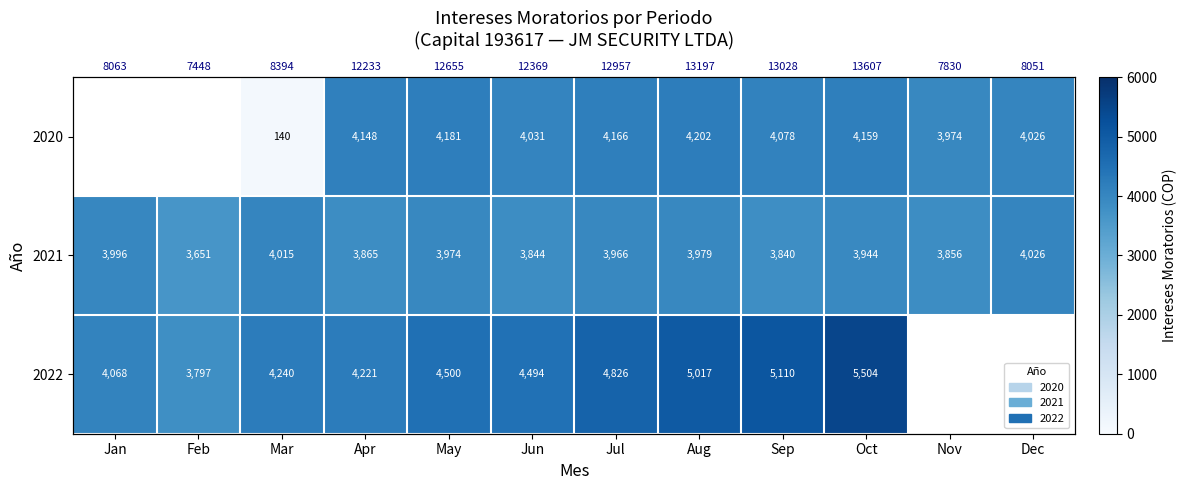

How many positive values does the 2022 series have?

10